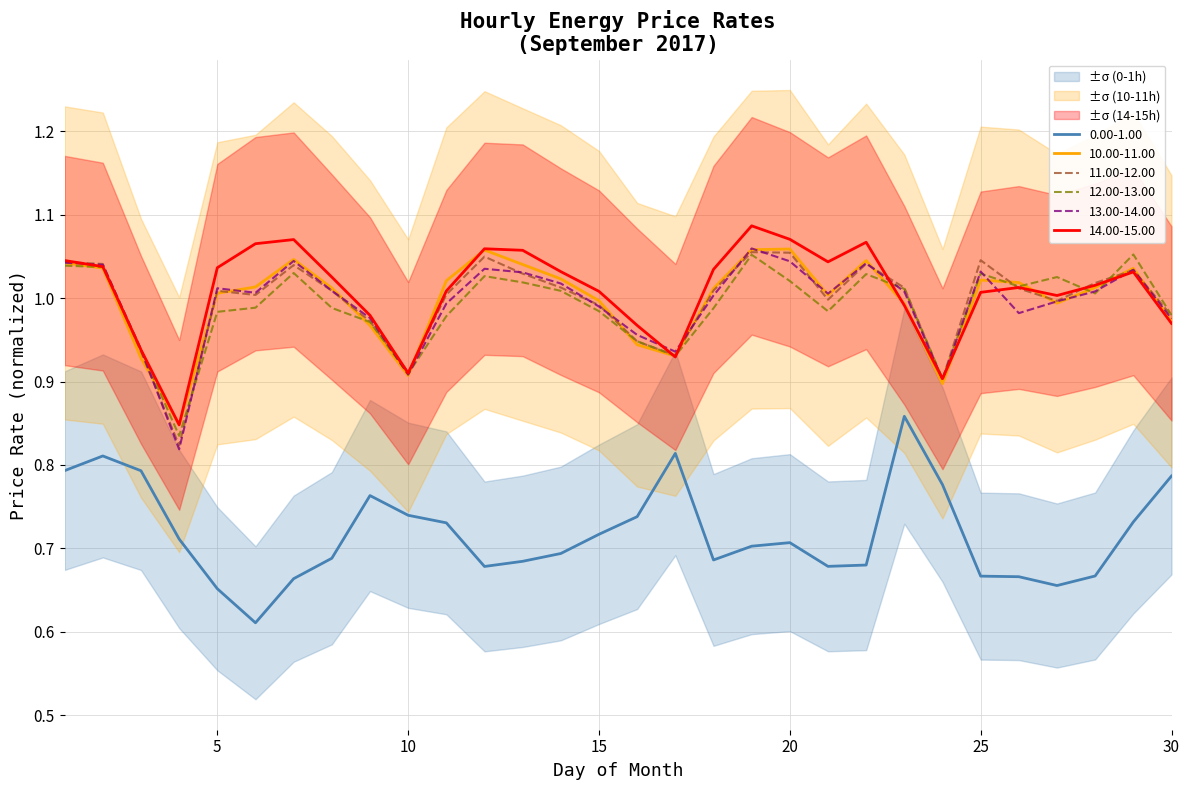

What is the approximate value of 11.00-12.00 at 2?

1.0